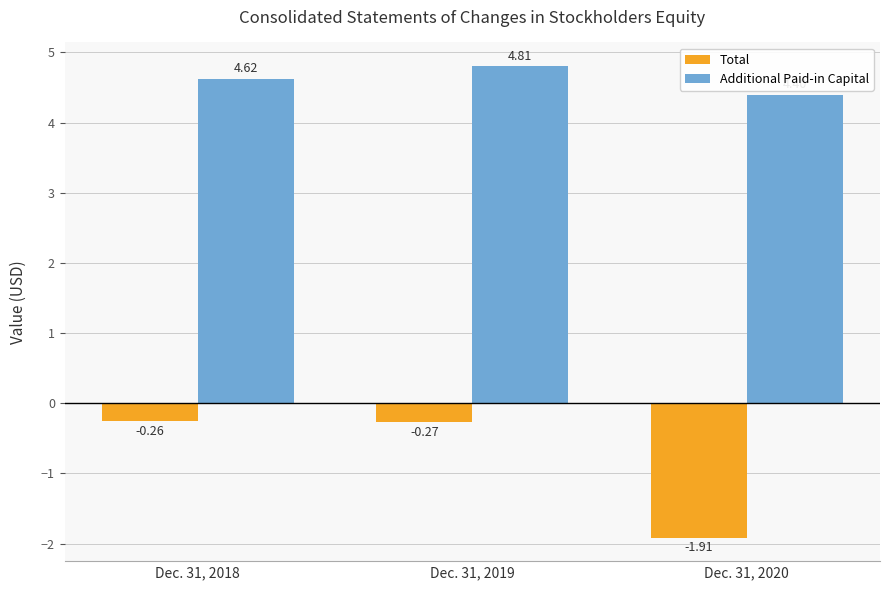

What is the spread (max minus min) of values at Dec. 31, 2018?

4.9